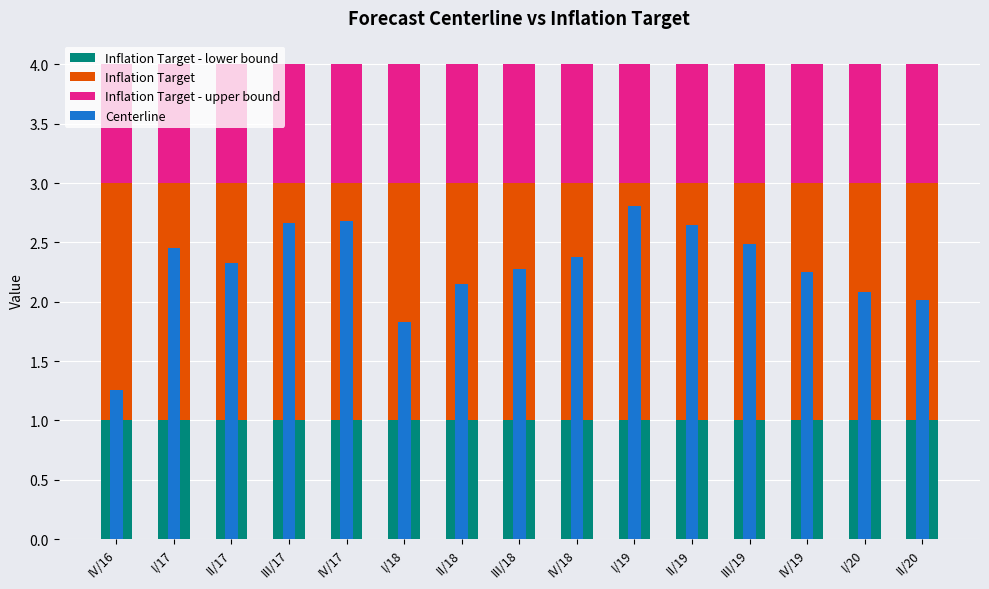

What is the average value of the Inflation Target series?

2.0